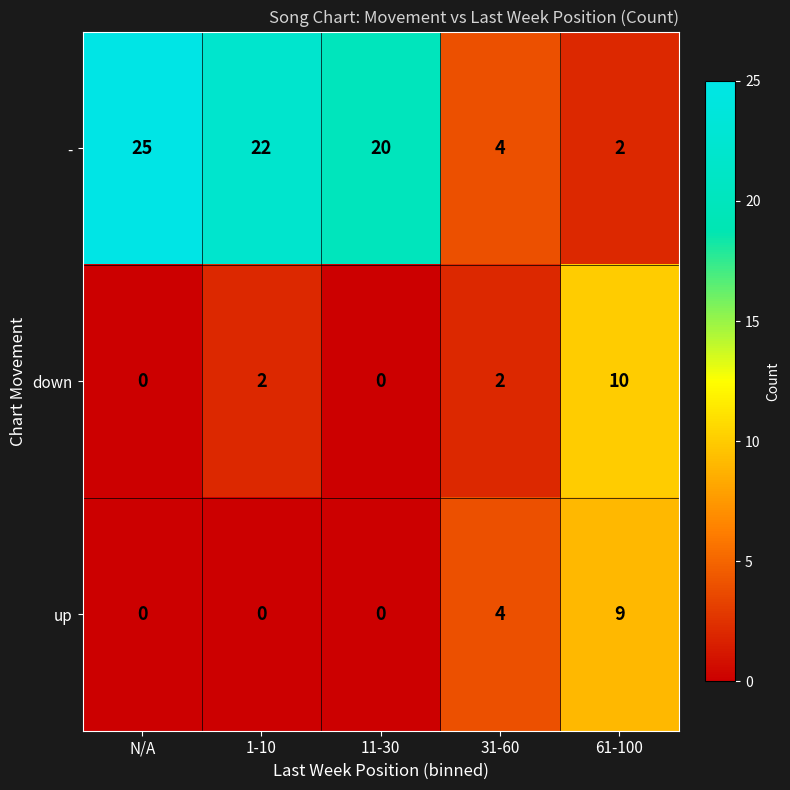

Which label corresponds to the largest value in the chart?

N/A